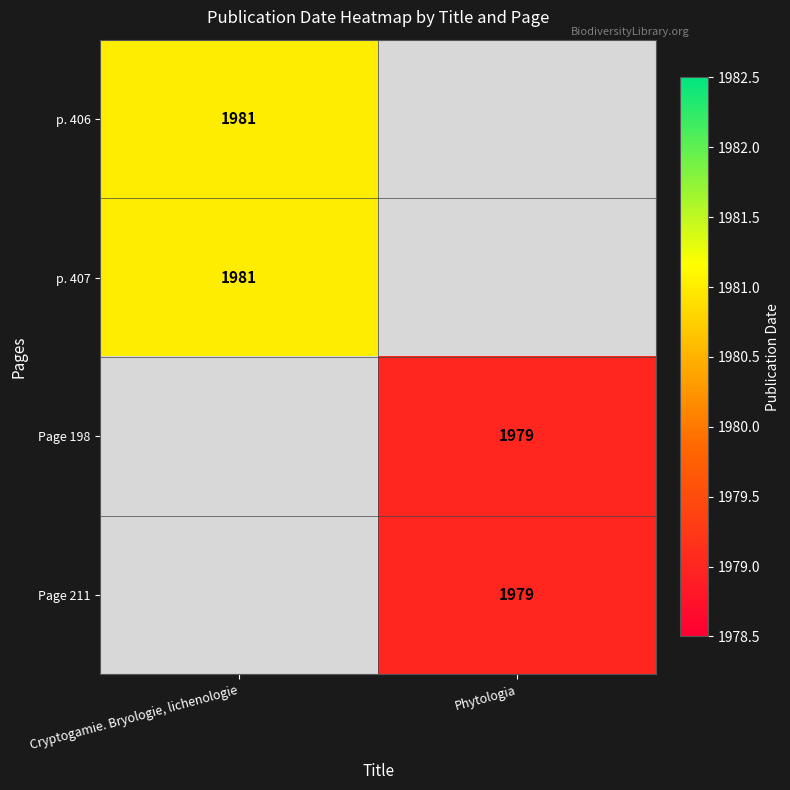

The p. 406 series shows 2897 at Cryptogamie. Bryologie, lichenologie. True or false?

False